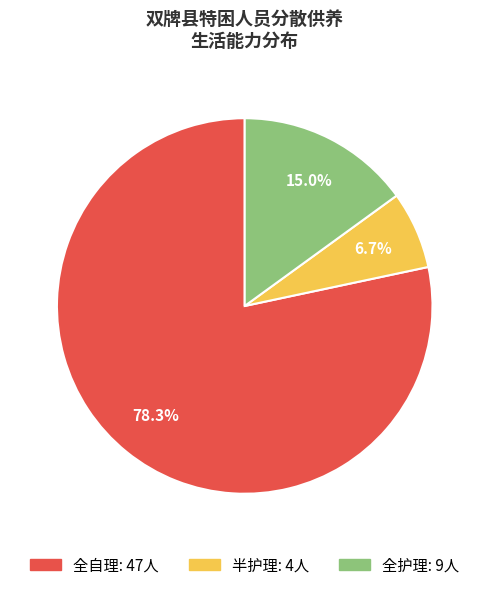

Rank the categories by value from highest to lowest.

全自理, 全护理, 半护理